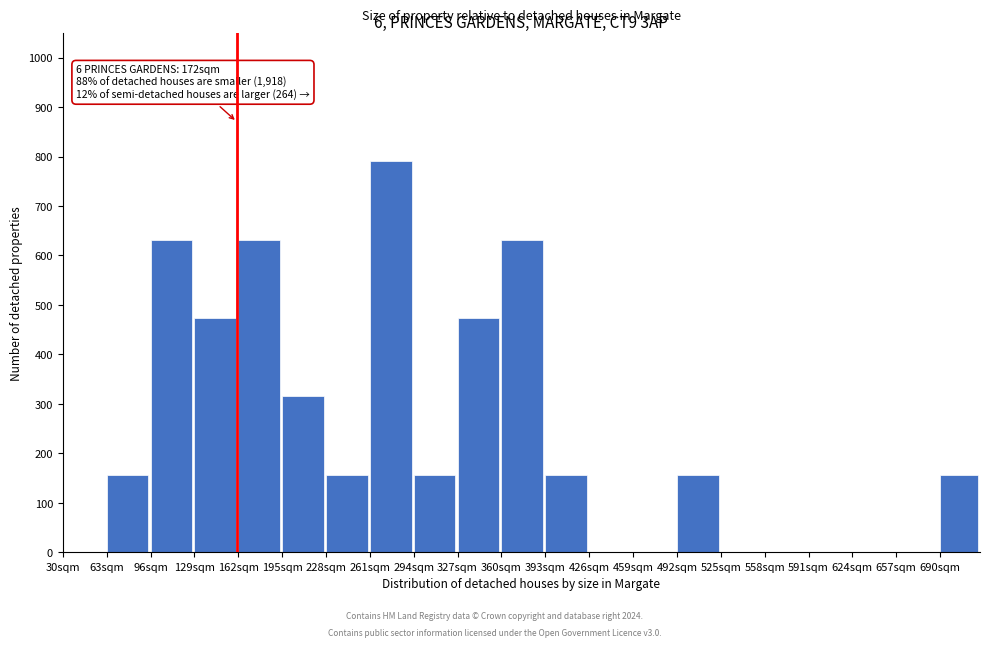

Which range on the x-axis has the tallest bar?

261 to 294